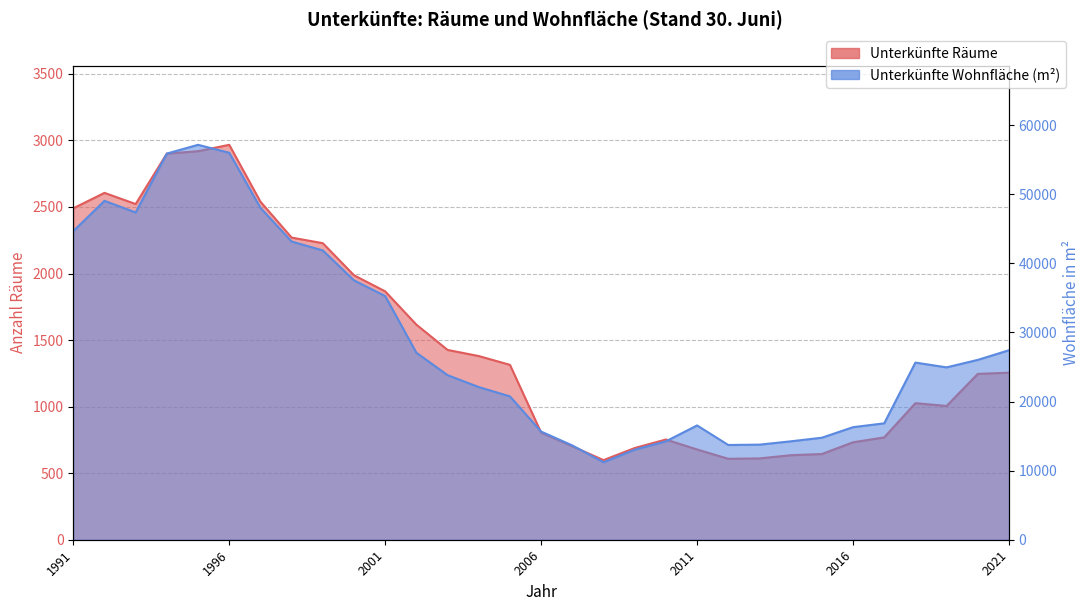

The Unterkünfte Räume series shows 5036 at 1994. True or false?

False